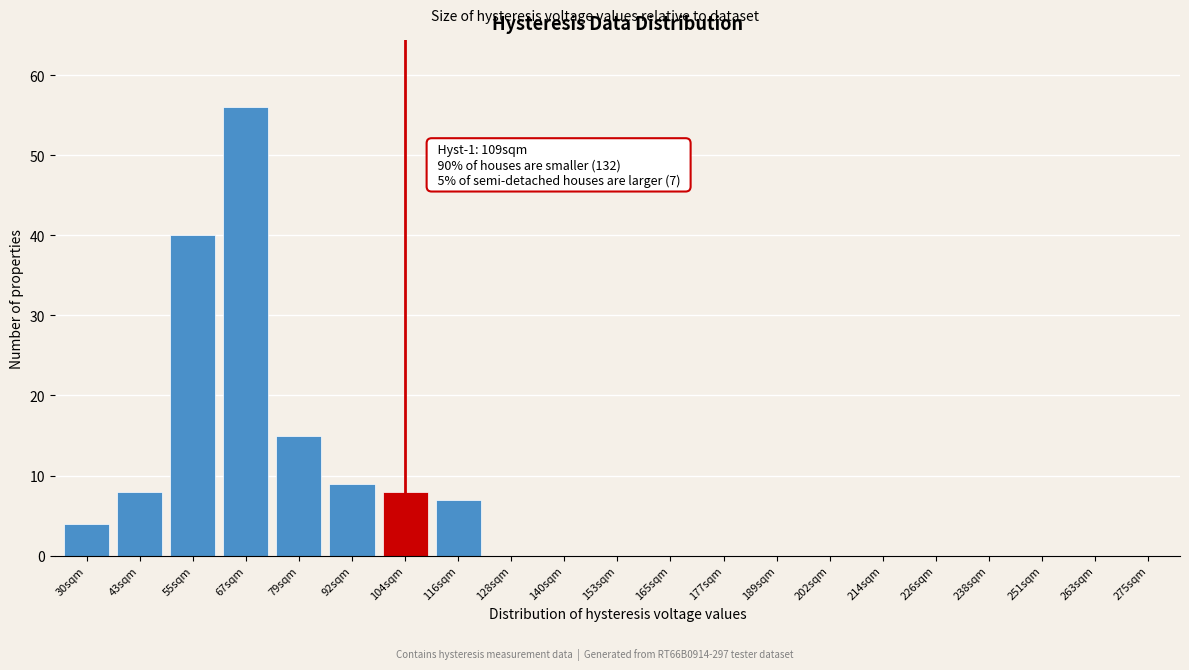

Reading left to right, what are all the values shown in this chart?

30sqm=4	43sqm=8	55sqm=40	67sqm=56	79sqm=15	92sqm=9	104sqm=8	116sqm=7	128sqm=0	140sqm=0	153sqm=0	165sqm=0	177sqm=0	189sqm=0	202sqm=0	214sqm=0	226sqm=0	238sqm=0	251sqm=0	263sqm=0	275sqm=0